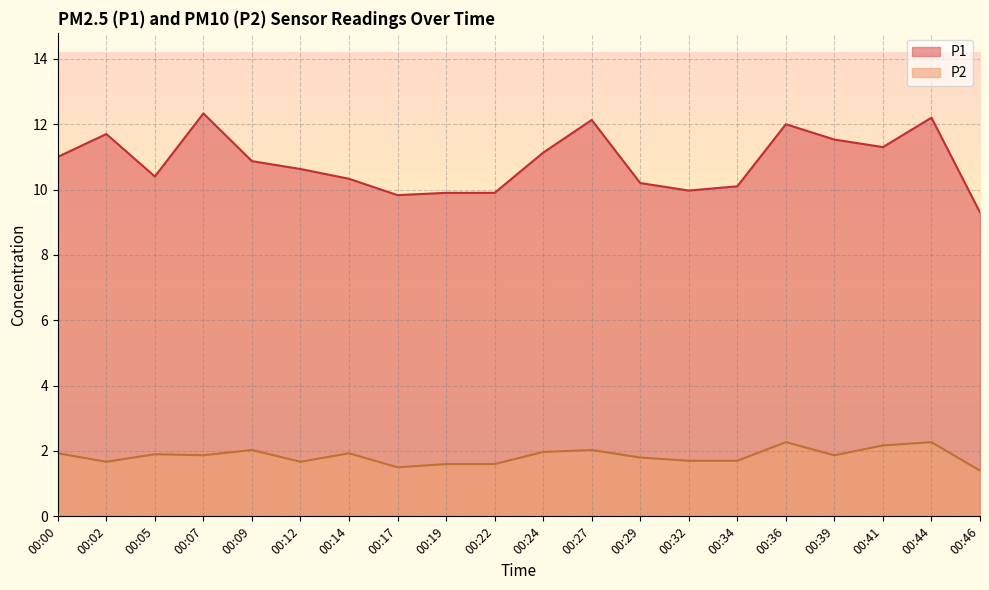

Is the value of P1 at 00:41 greater than the value of P2 at 00:32?

Yes